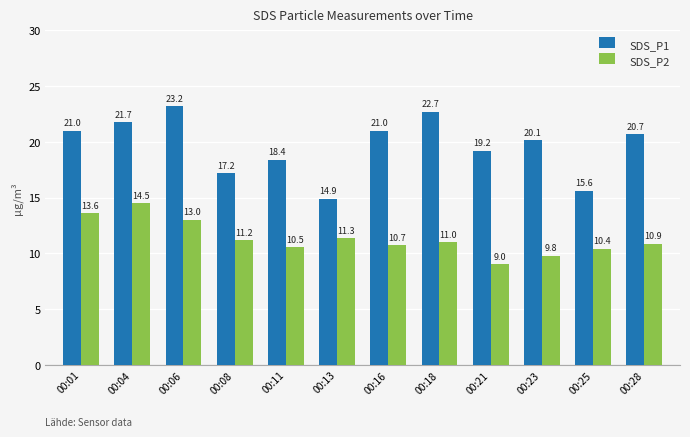

What is the value of the SDS_P2 bar at the 9th from the left?

9.0